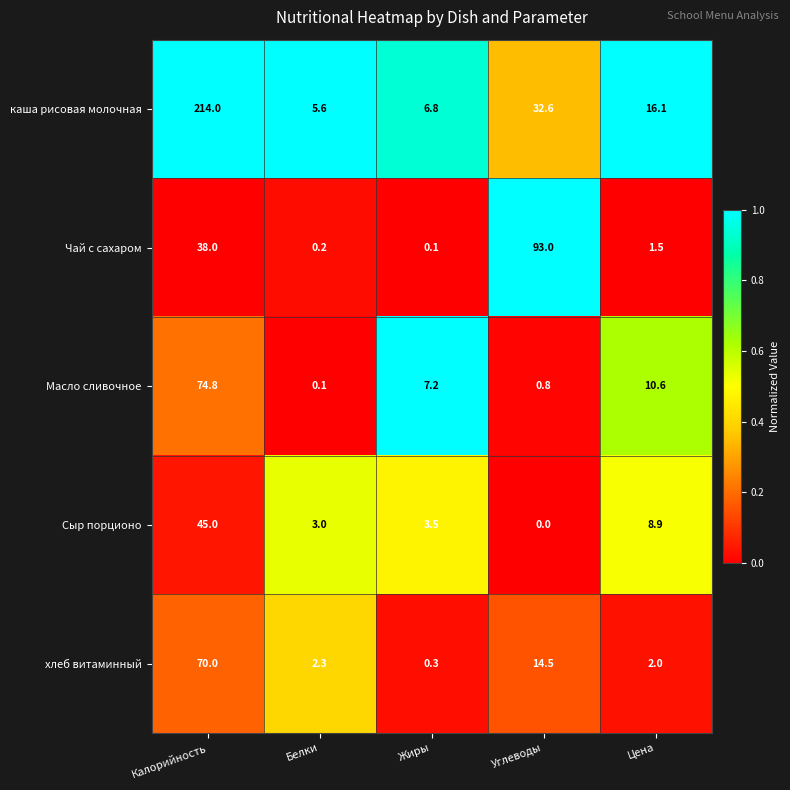

The Чай с сахаром series shows 0.1 at Жиры. True or false?

True